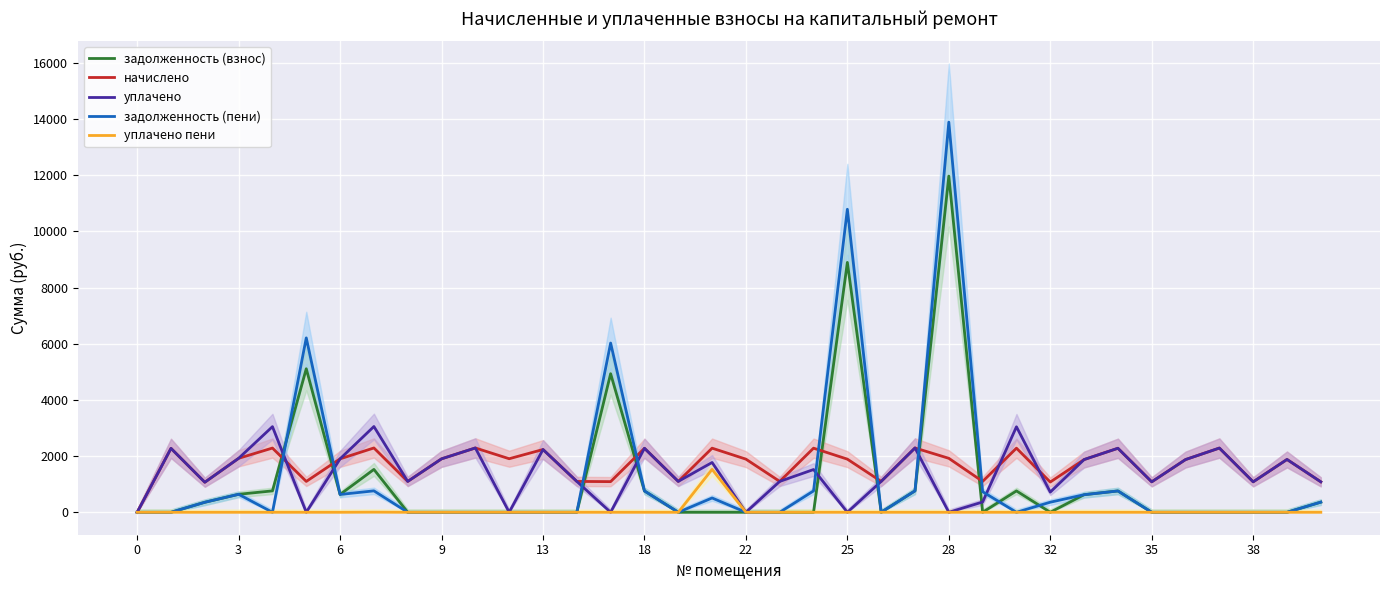

How many lines are shown in the chart?

5